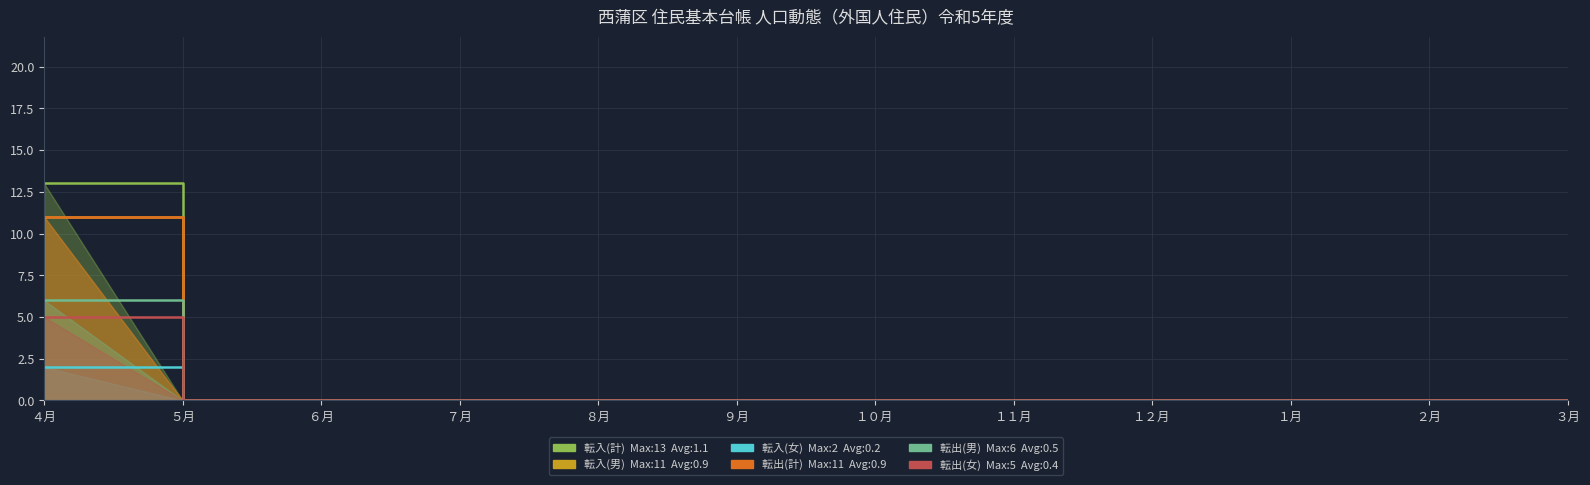

How many values in the 転入(男) series exceed 0?

1